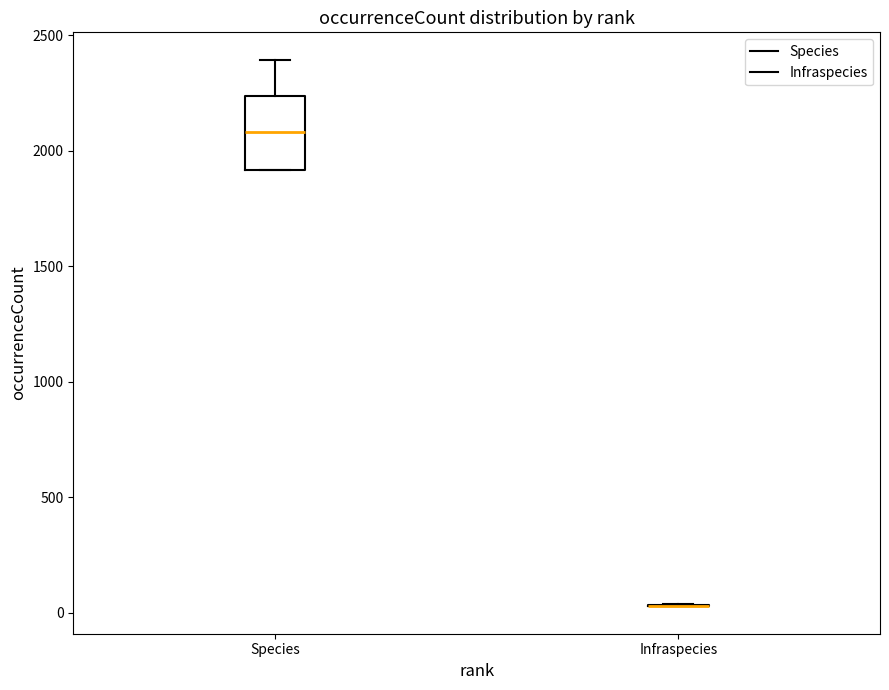

Which box is the tallest, from its lower edge to its upper edge?

Species